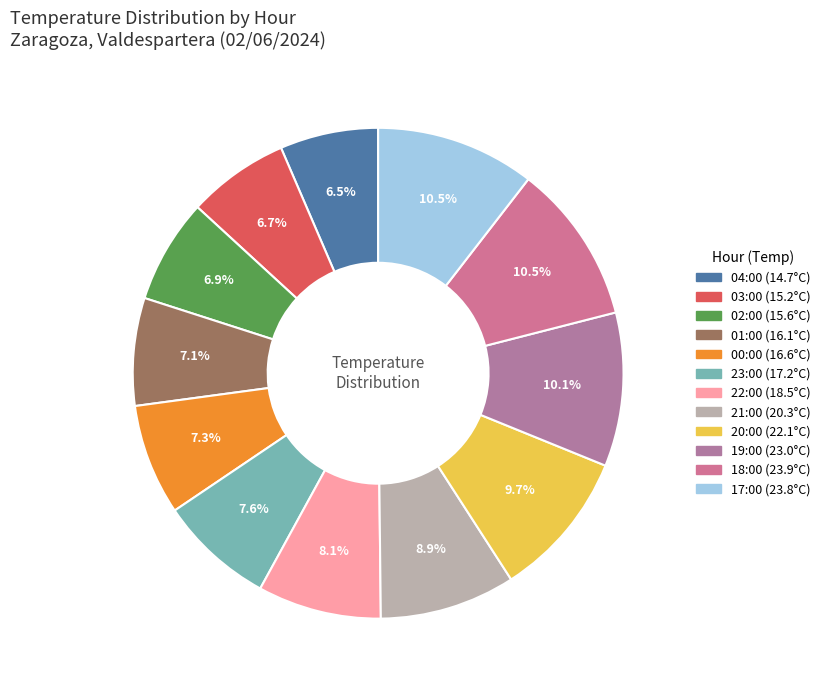

Rank the categories by value from lowest to highest.

04:00, 03:00, 02:00, 01:00, 00:00, 23:00, 22:00, 21:00, 20:00, 19:00, 17:00, 18:00